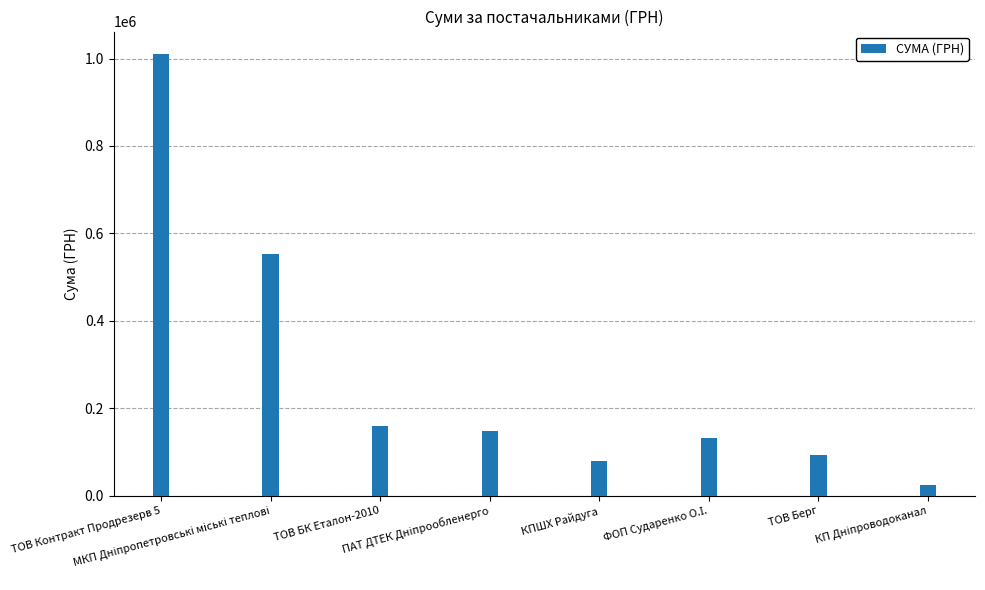

Between КПШХ Райдуга and ТОВ Контракт Продрезерв 5, which is larger?

ТОВ Контракт Продрезерв 5